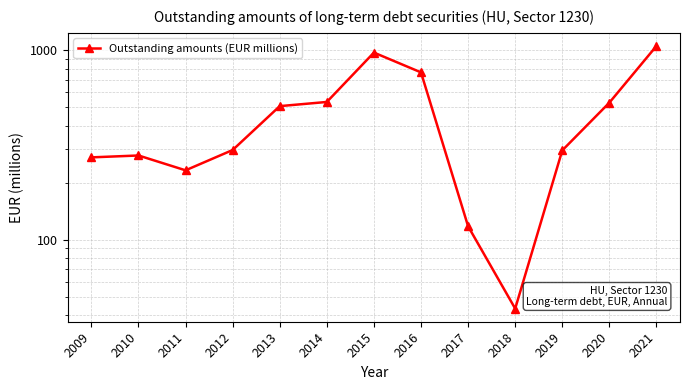

What value does the data have at 2020?

528.5